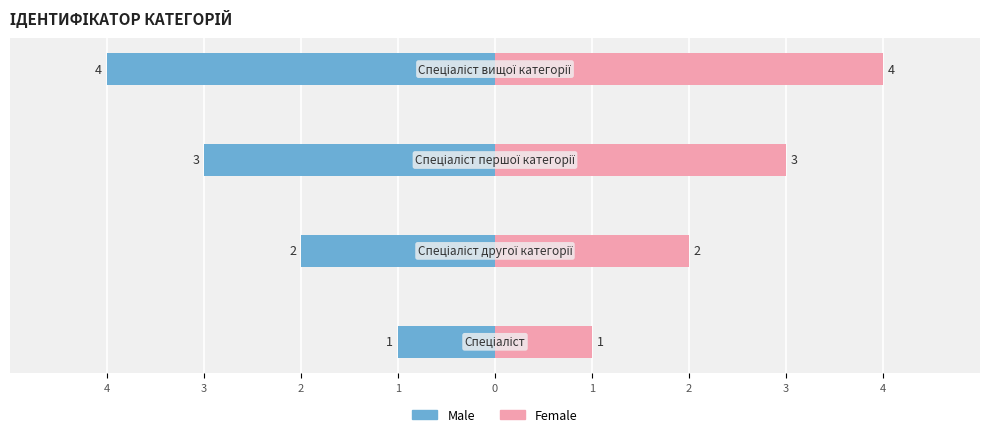

The Male series shows -2 at 3. True or false?

True